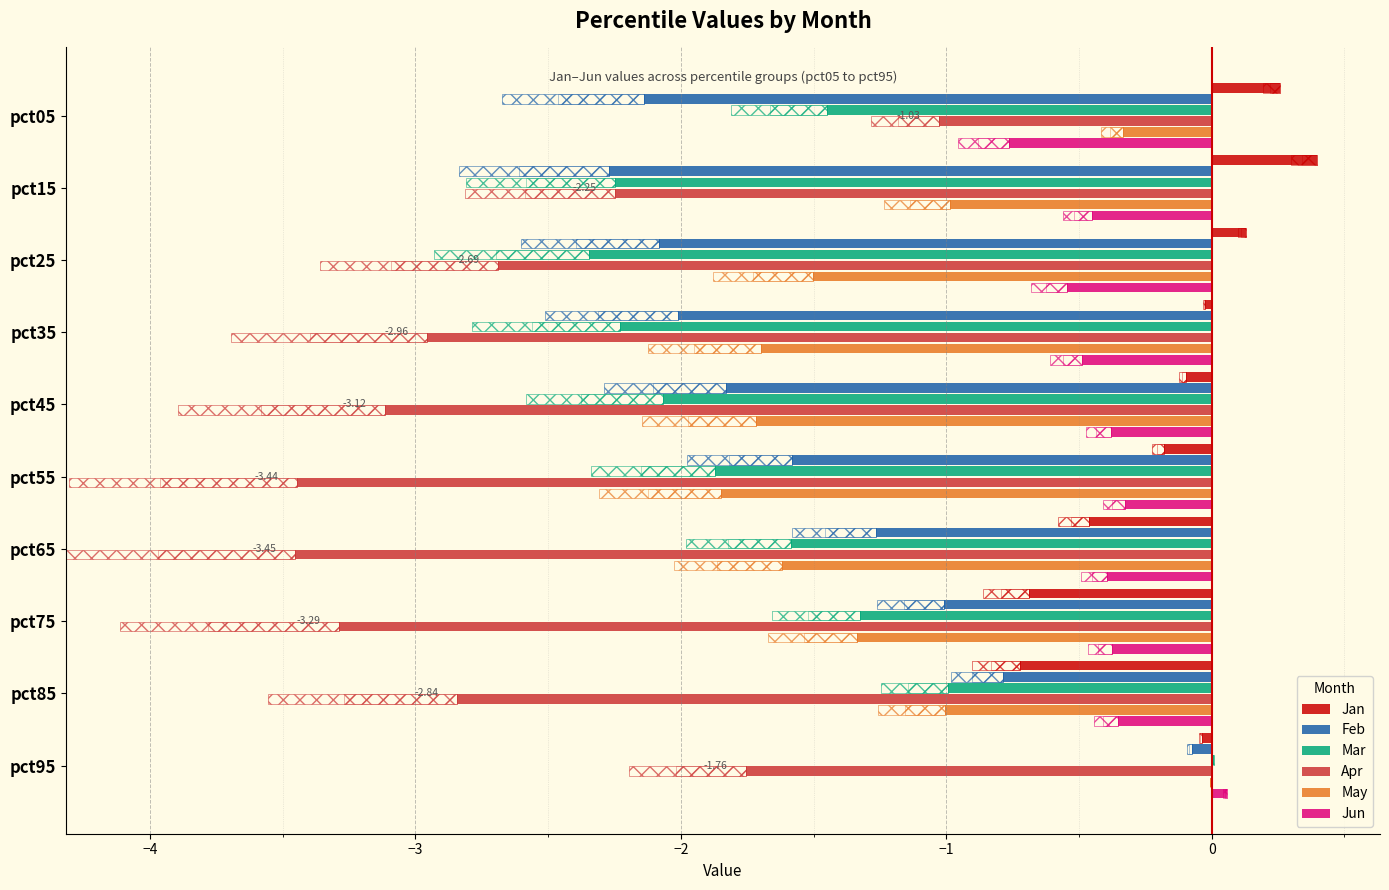

What is the maximum value shown in the chart?

0.4